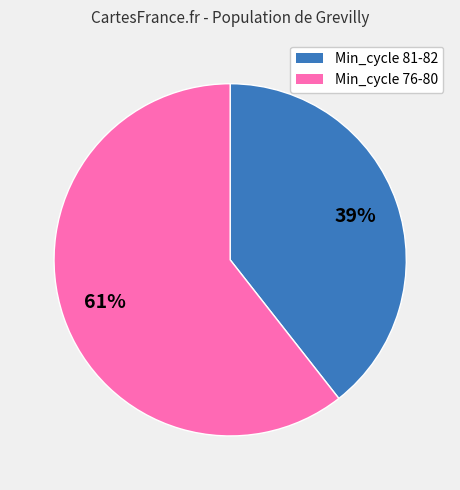

To the nearest percent, what is the average slice percentage?

50%